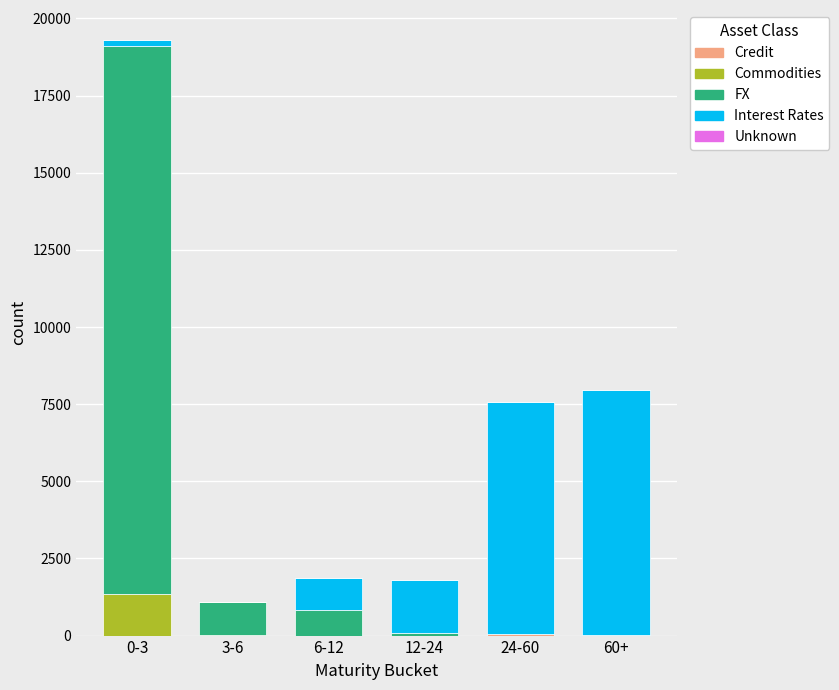

At which category is the sum across all series the highest?

0-3